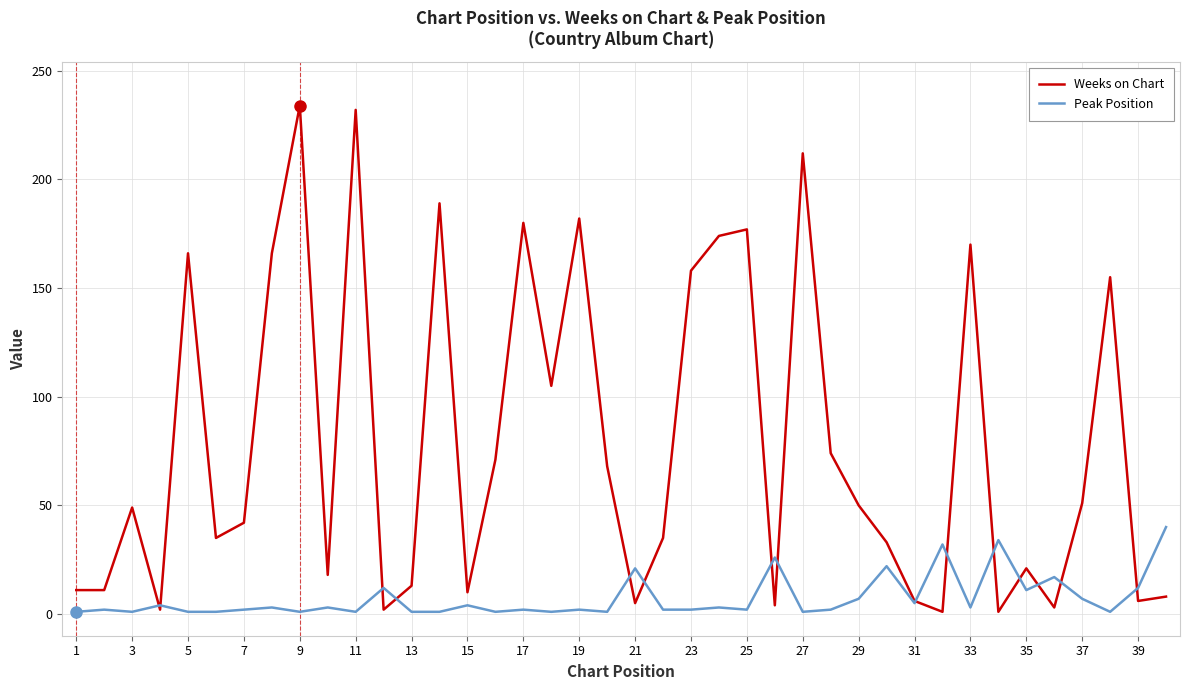

Rank the series by their maximum value, from lowest to highest.

Peak Position, Weeks on Chart